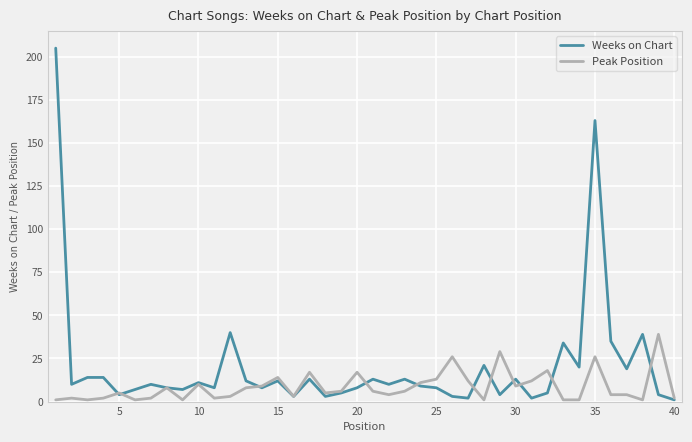

Does the chart display data point markers on the line(s)?

No